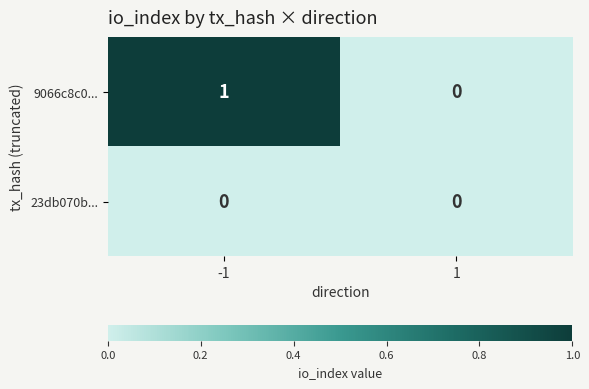

Which series has the largest total across all categories?

9066c8c0...